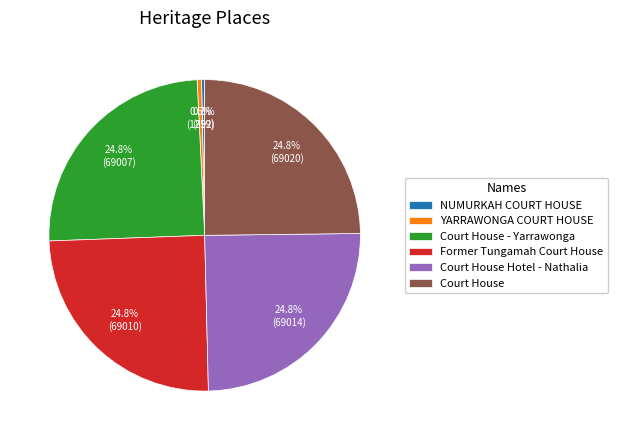

How many slices are in this pie chart?

6